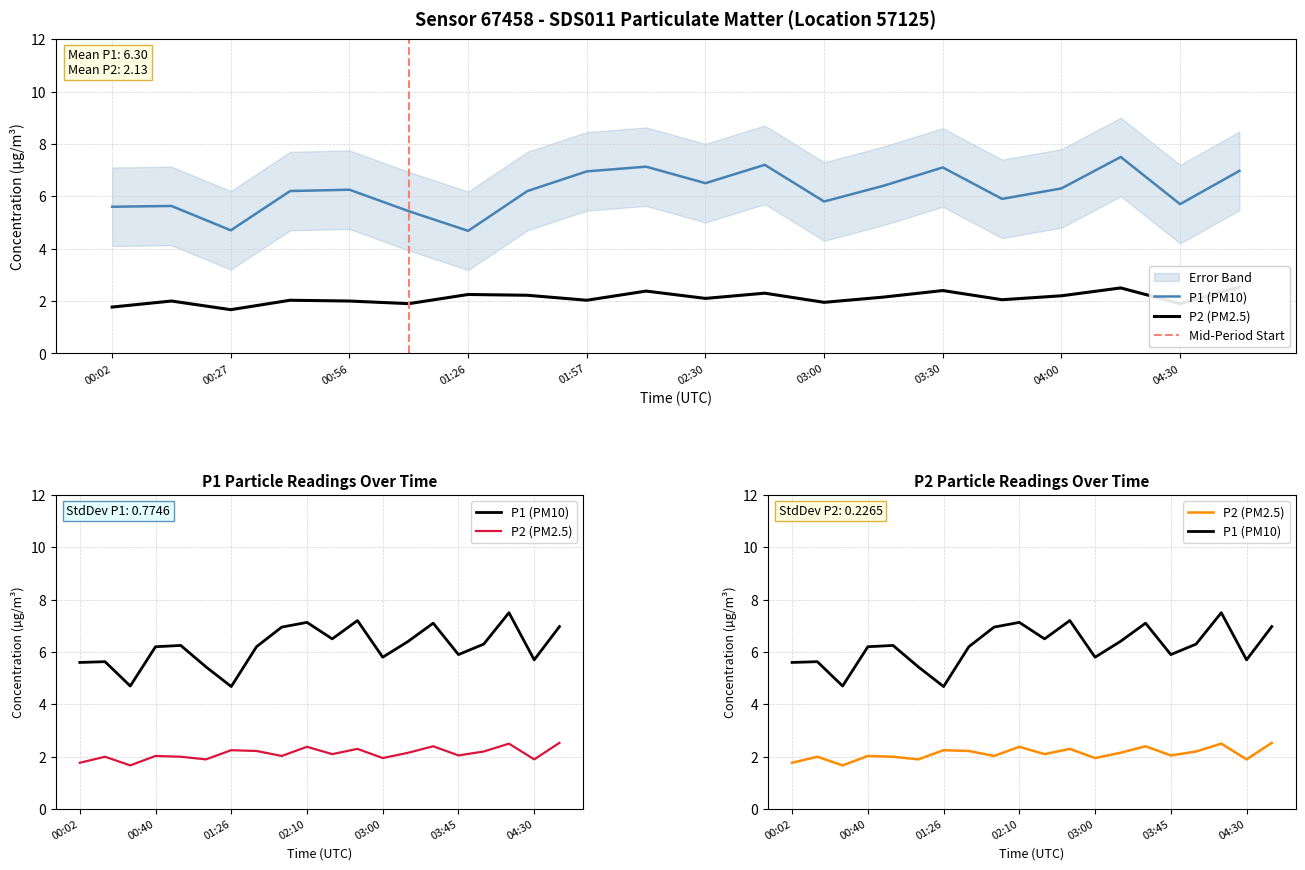

What is the average value of the P2 series?

2.1